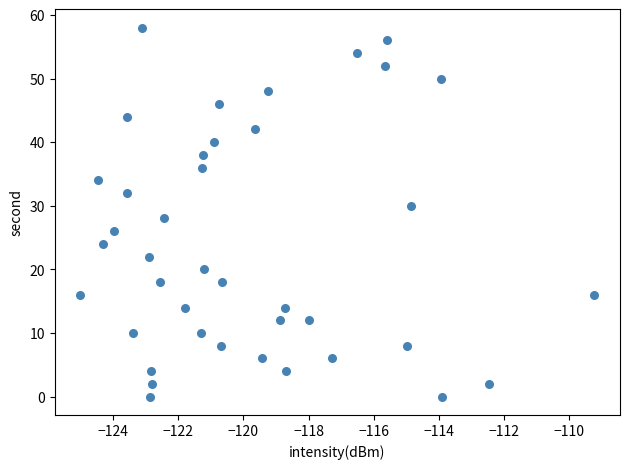

What is the range of Y values (max minus min)?

58